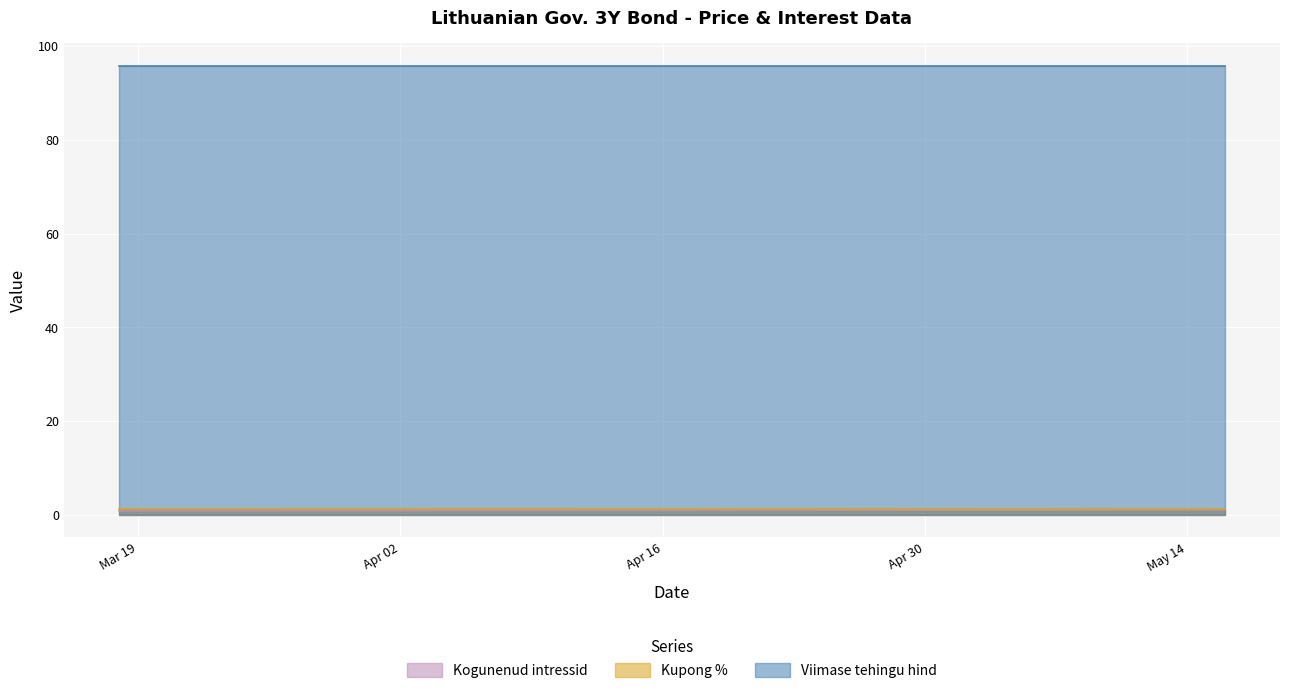

Between 2024-04-03 and 2024-04-02, which series saw the biggest shift?

Kogunenud intressid